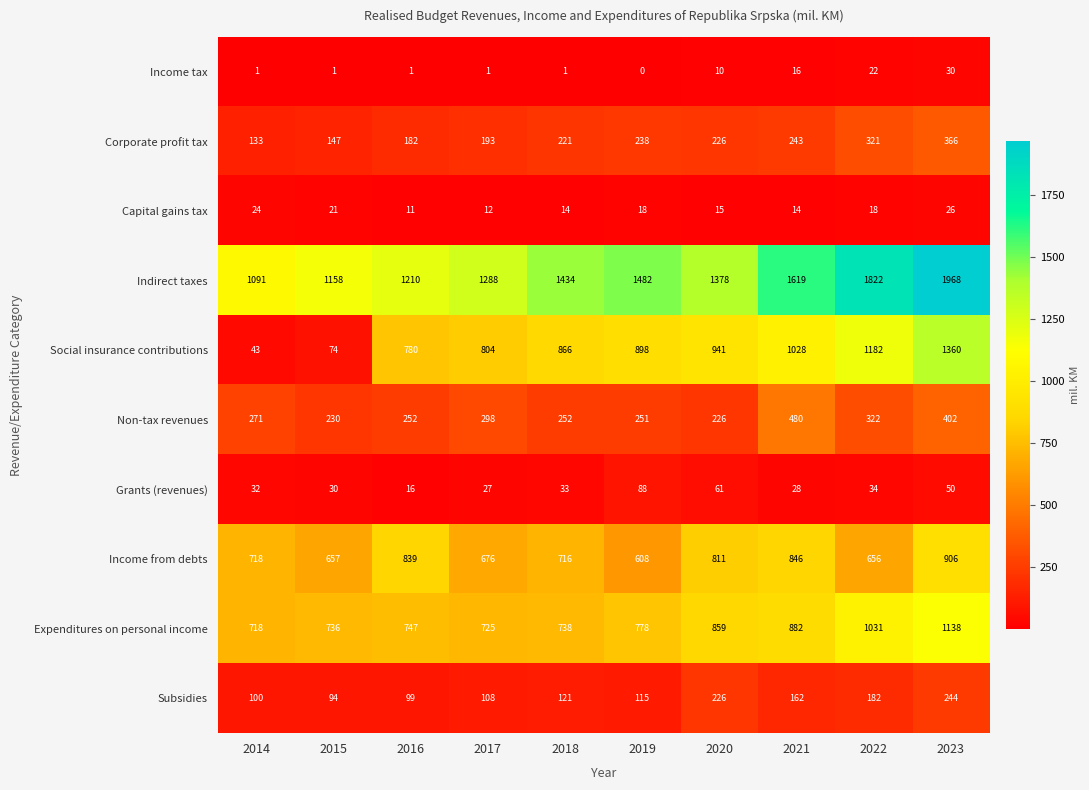

Rank the series at 2022 from lowest to highest value.

Capital gains tax, Income tax, Grants (revenues), Subsidies, Corporate profit tax, Non-tax revenues, Income from debts, Expenditures on personal income, Social insurance contributions, Indirect taxes